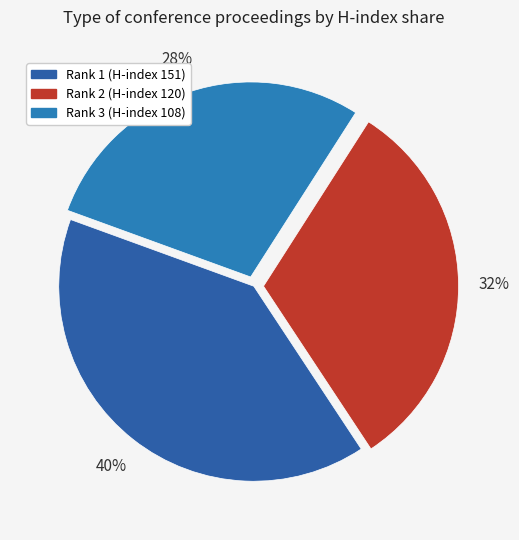

Count the number of slices in the pie.

3